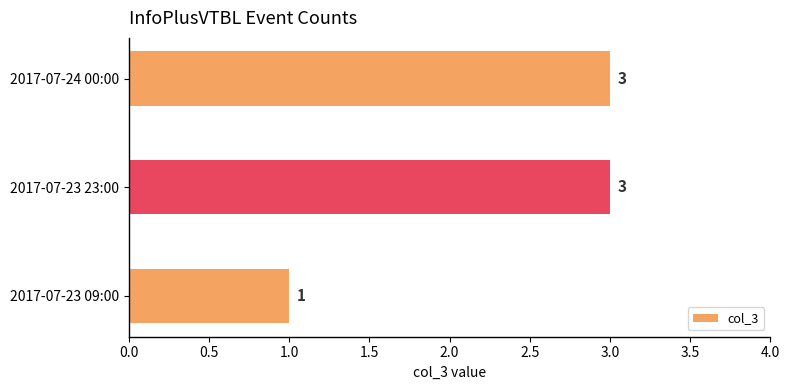

Count the number of categories in the chart.

3